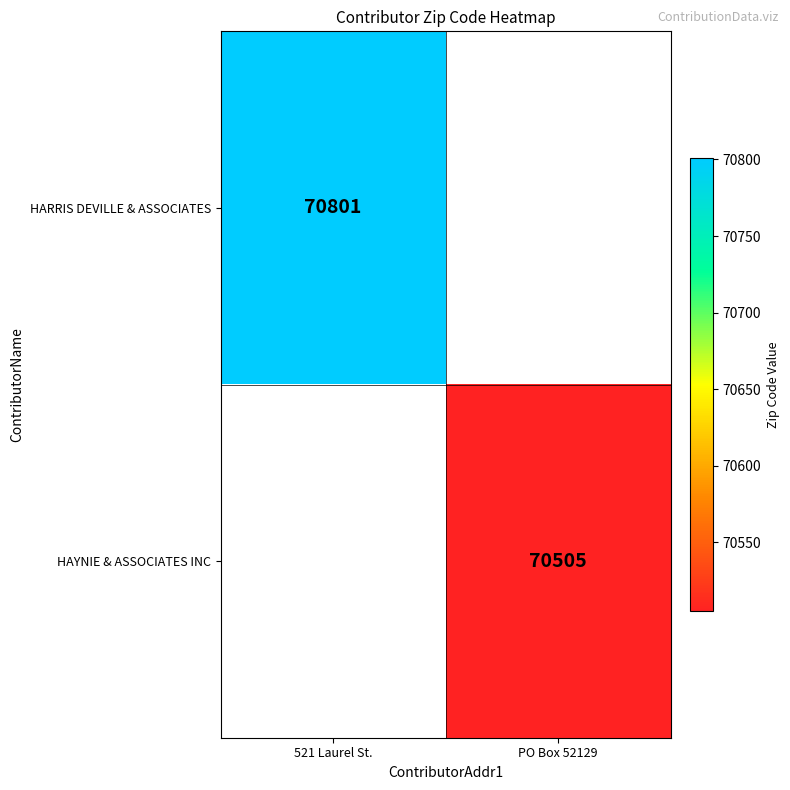

How many data points does each series have?

2